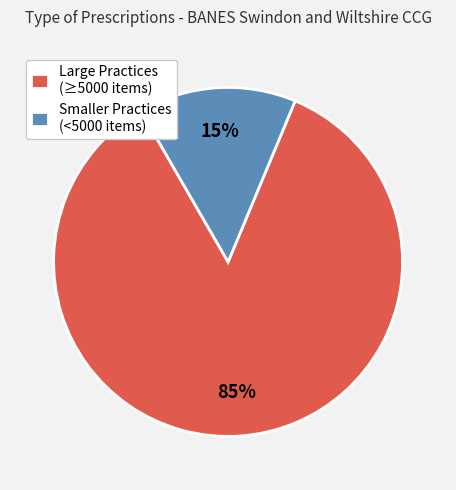

Rank the categories by value from highest to lowest.

Large Practices (≥5000 items), Smaller Practices (<5000 items)